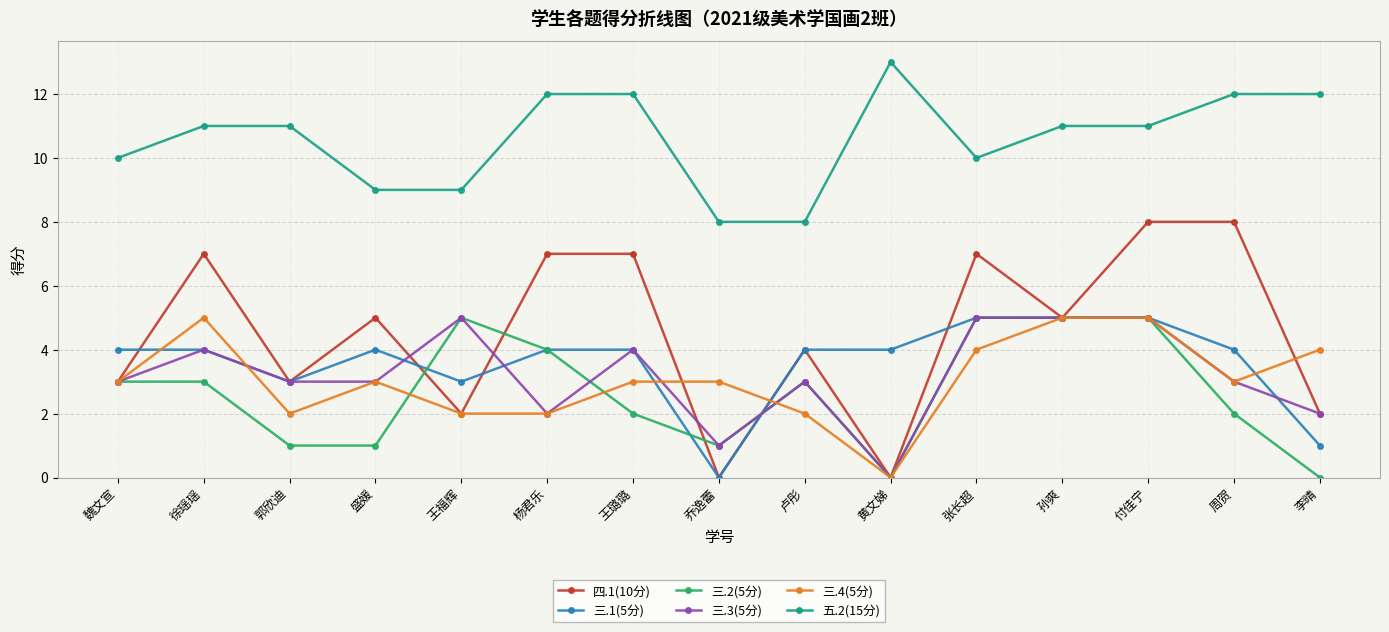

Reading right to left, extract all data points from this chart.

四.1(10分): 李晴=2	周贺=8	付佳宁=8	孙爽=5	张长超=7	黄文娣=0	卢彤=4	乔逸蕾=0	王璐璐=7	杨君乐=7	王福辉=2	盛媛=5	郭欣迪=3	徐瑶瑶=7	魏文宣=3
三.1(5分): 李晴=1	周贺=4	付佳宁=5	孙爽=5	张长超=5	黄文娣=4	卢彤=4	乔逸蕾=0	王璐璐=4	杨君乐=4	王福辉=3	盛媛=4	郭欣迪=3	徐瑶瑶=4	魏文宣=4
三.2(5分): 李晴=0	周贺=2	付佳宁=5	孙爽=5	张长超=5	黄文娣=0	卢彤=3	乔逸蕾=1	王璐璐=2	杨君乐=4	王福辉=5	盛媛=1	郭欣迪=1	徐瑶瑶=3	魏文宣=3
三.3(5分): 李晴=2	周贺=3	付佳宁=5	孙爽=5	张长超=5	黄文娣=0	卢彤=3	乔逸蕾=1	王璐璐=4	杨君乐=2	王福辉=5	盛媛=3	郭欣迪=3	徐瑶瑶=4	魏文宣=3
三.4(5分): 李晴=4	周贺=3	付佳宁=5	孙爽=5	张长超=4	黄文娣=0	卢彤=2	乔逸蕾=3	王璐璐=3	杨君乐=2	王福辉=2	盛媛=3	郭欣迪=2	徐瑶瑶=5	魏文宣=3
五.2(15分): 李晴=12	周贺=12	付佳宁=11	孙爽=11	张长超=10	黄文娣=13	卢彤=8	乔逸蕾=8	王璐璐=12	杨君乐=12	王福辉=9	盛媛=9	郭欣迪=11	徐瑶瑶=11	魏文宣=10